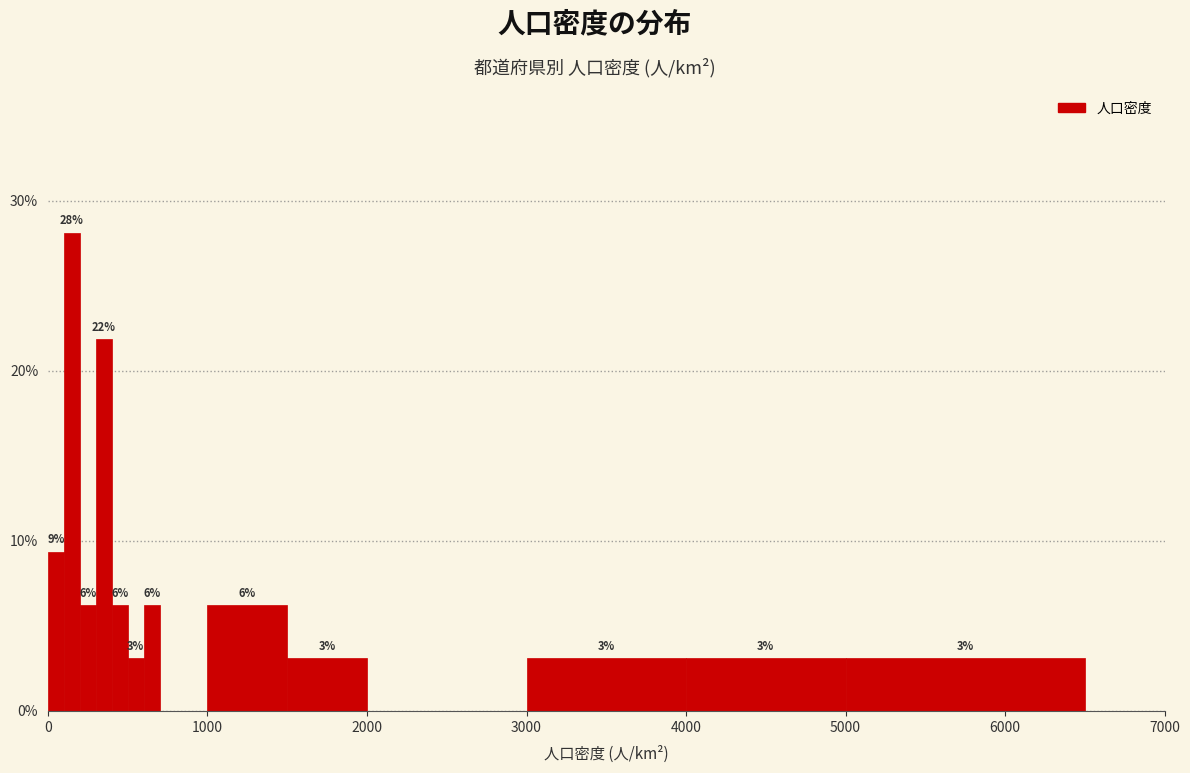

Read against the x-axis, roughly where is the centre of the tallest bar?

200